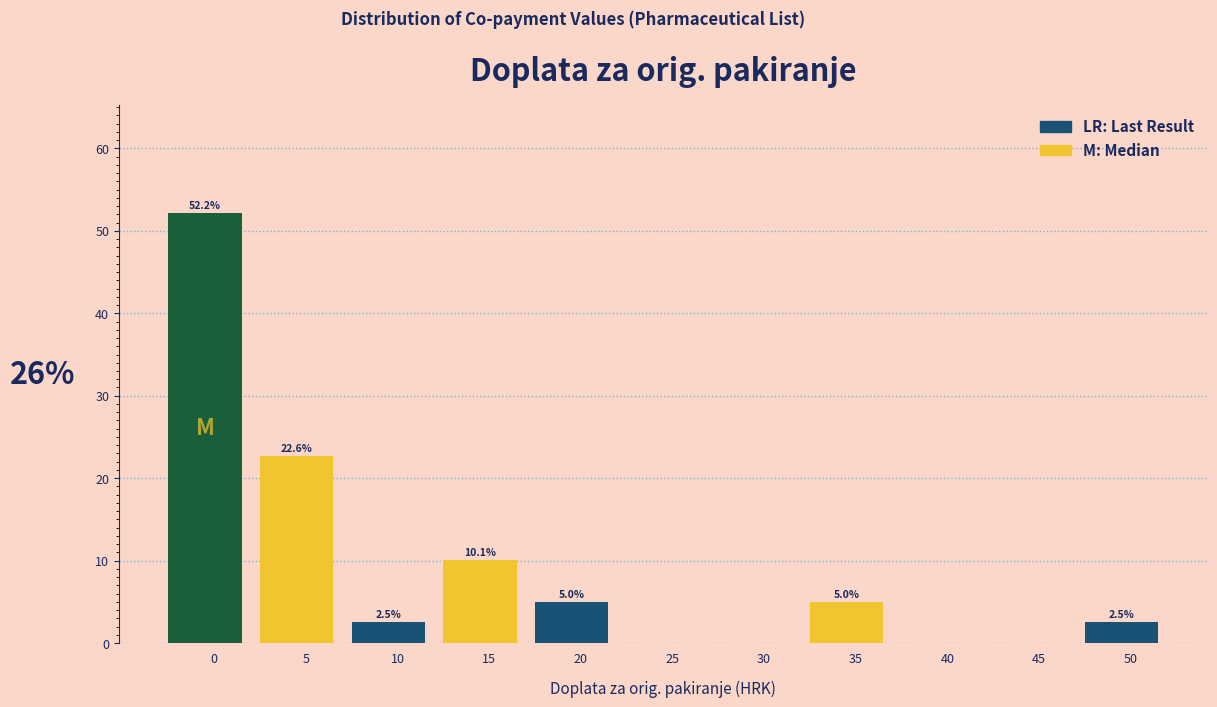

Reading right to left, what are all the values shown in this chart?

50=2.5	45=0.0	40=0.0	35=5.0	30=0.0	25=0.0	20=5.0	15=10.1	10=2.5	5=22.6	0=52.2